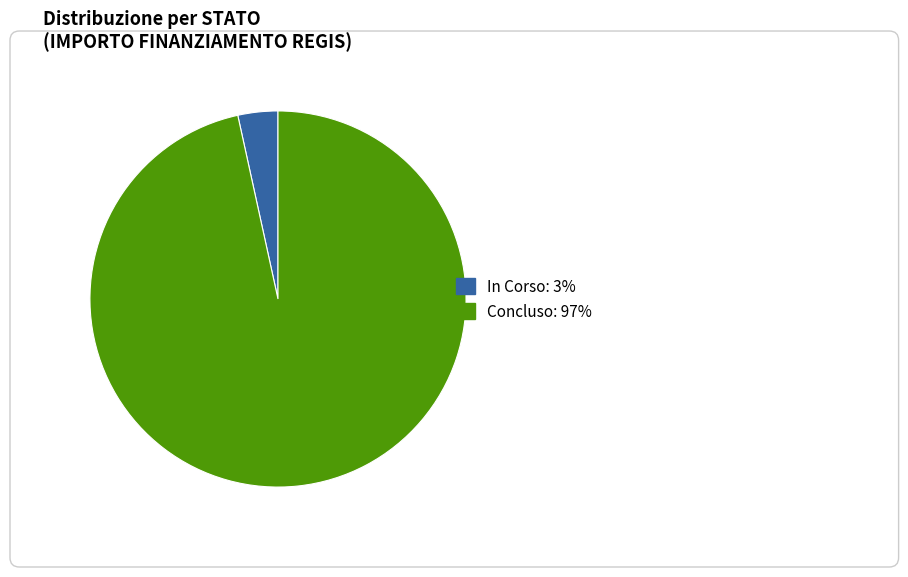

Which slice is the smallest?

In Corso